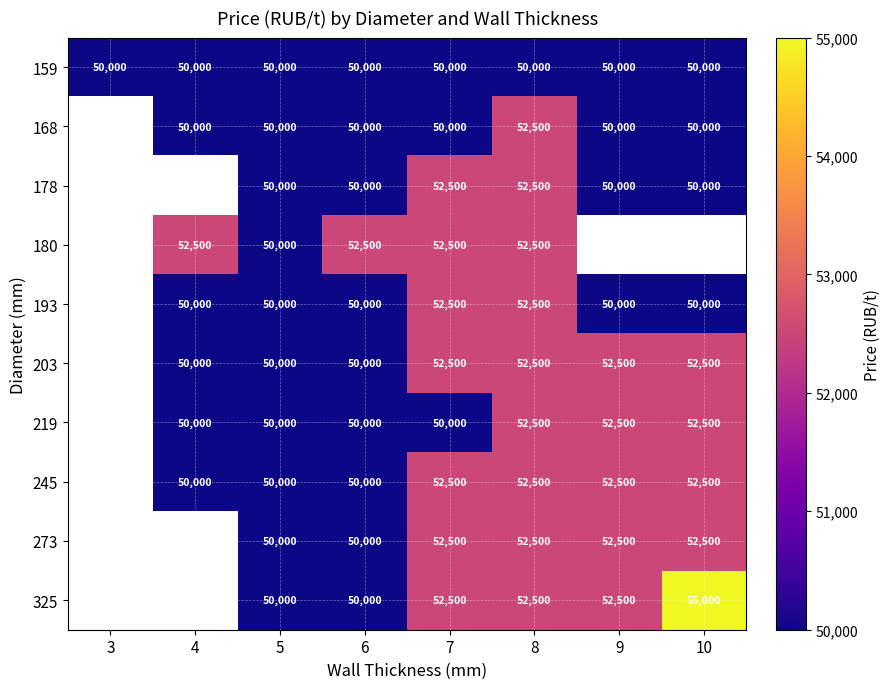

At how many categories does at least one series exceed 50543?

6